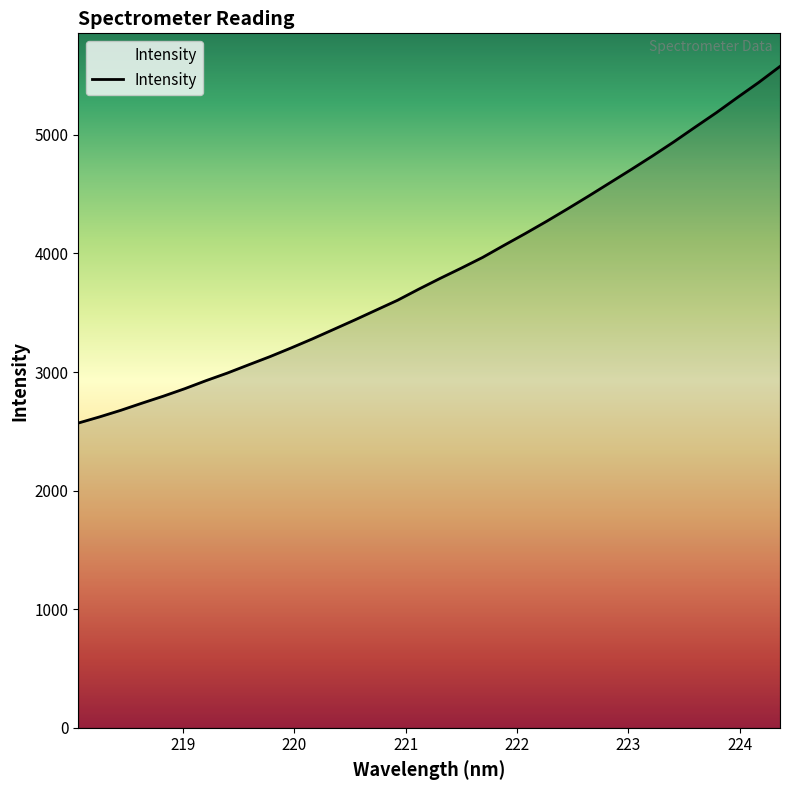

What is the greatest value displayed?

5577.8